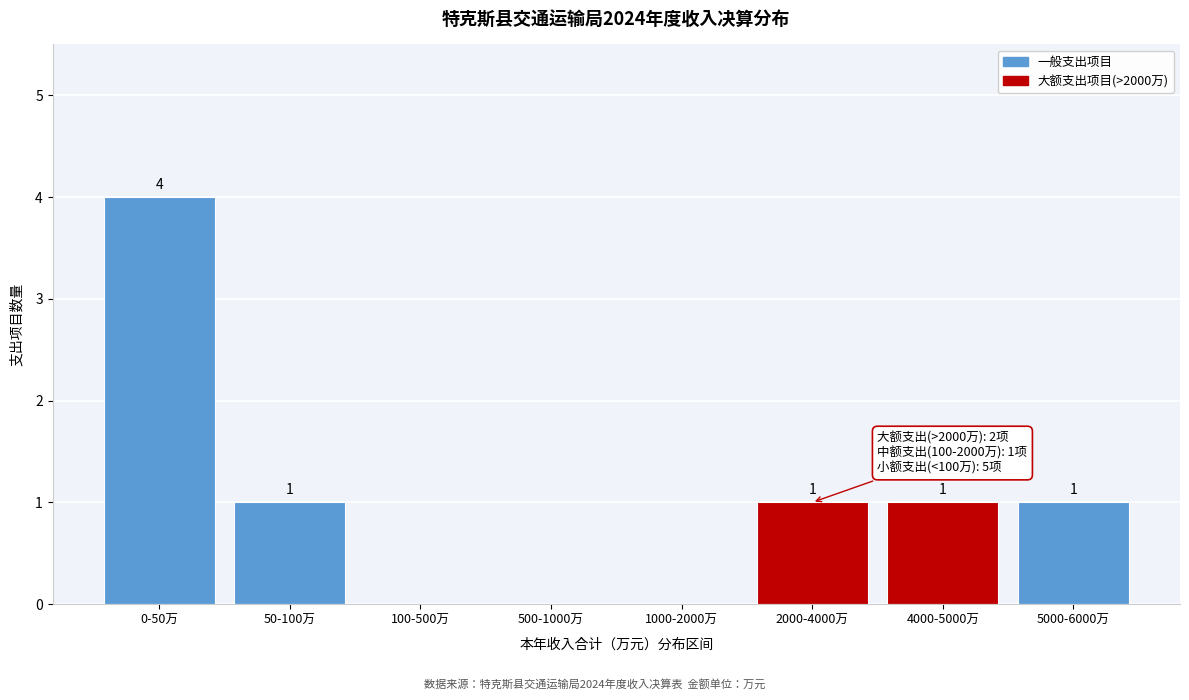

Reading right to left, what are all the values shown in this chart?

5000-6000万=1	4000-5000万=1	2000-4000万=1	1000-2000万=0	500-1000万=0	100-500万=0	50-100万=1	0-50万=4